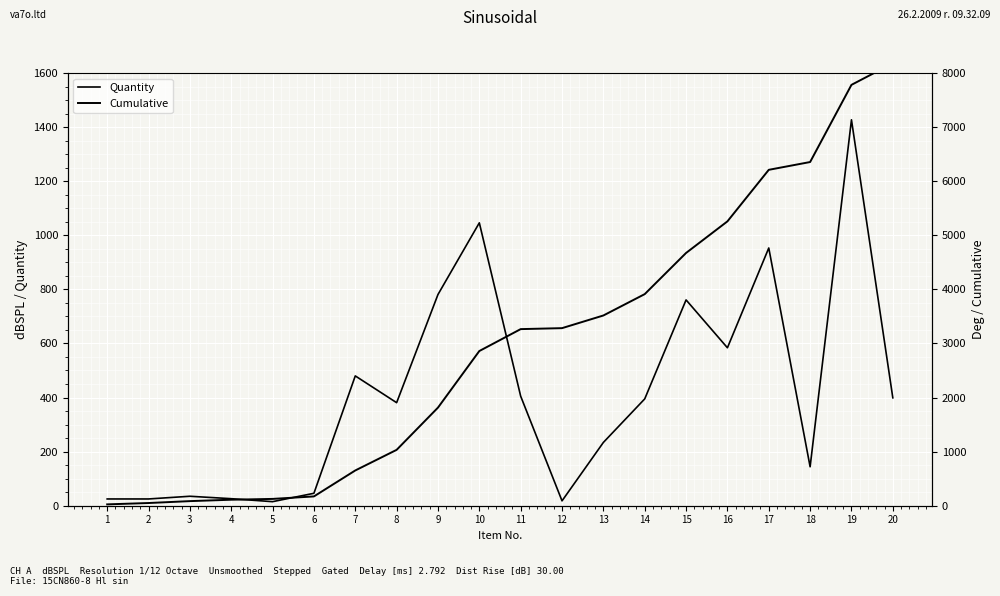

List the series in order of their overall mean, lowest first.

Quantity, Cumulative